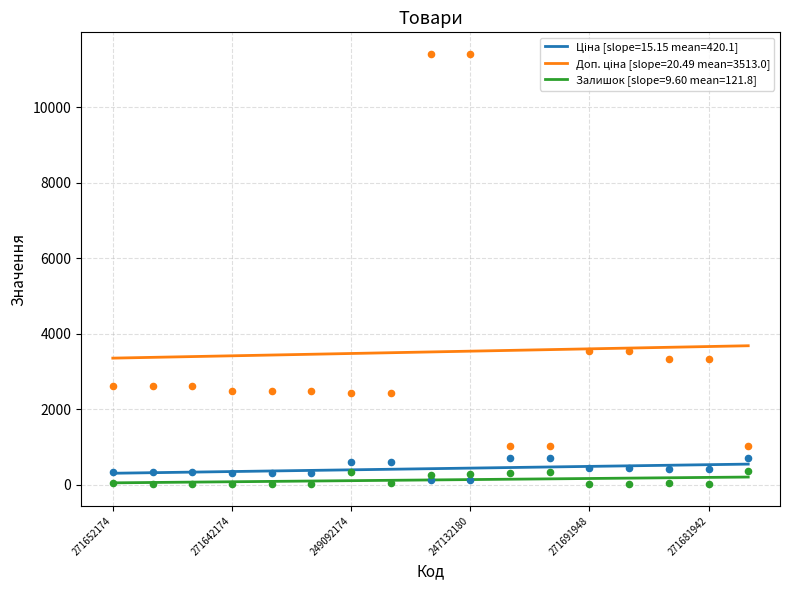

Is the value of Доп. ціна at 271642174 greater than the value of Залишок at 271691948?

Yes